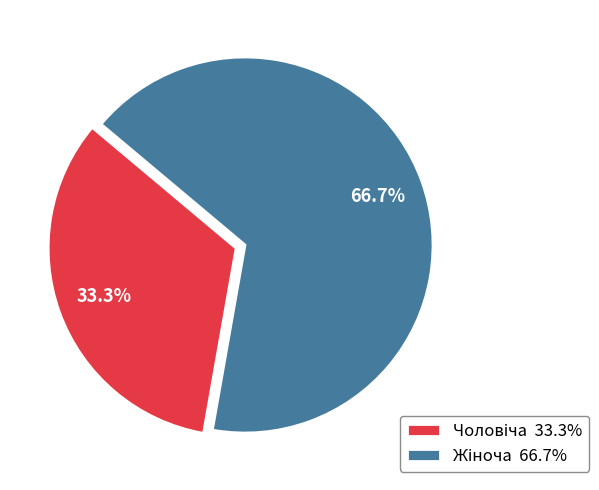

Is there a majority slice in this chart?

Yes